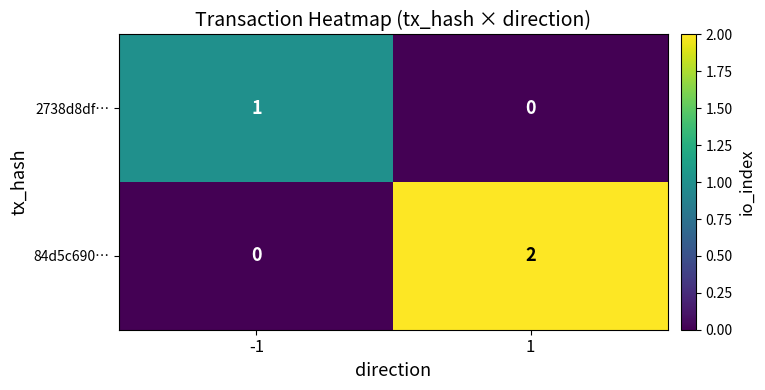

Reading left to right, what are all the values shown in this chart?

2738d8df…: -1=1	1=0
84d5c690…: -1=0	1=2